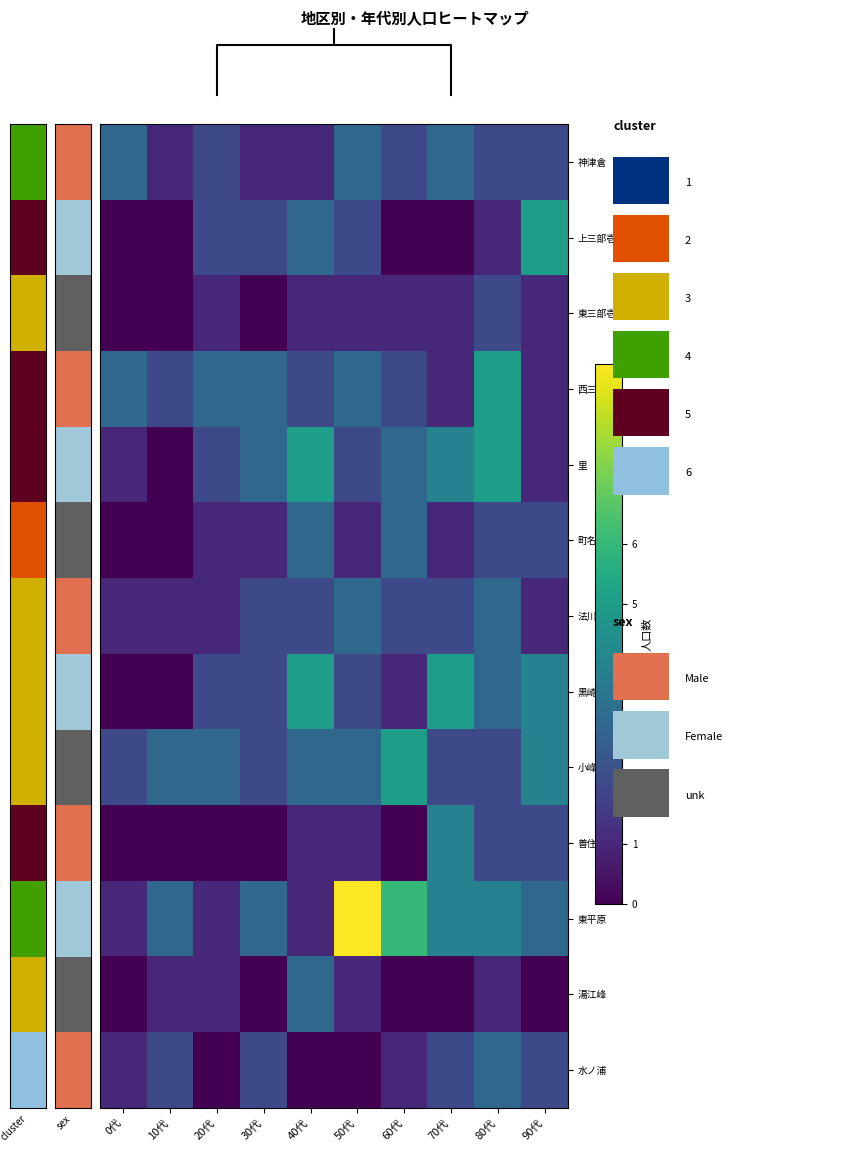

The 小峰 series shows 1 at 30代. True or false?

False